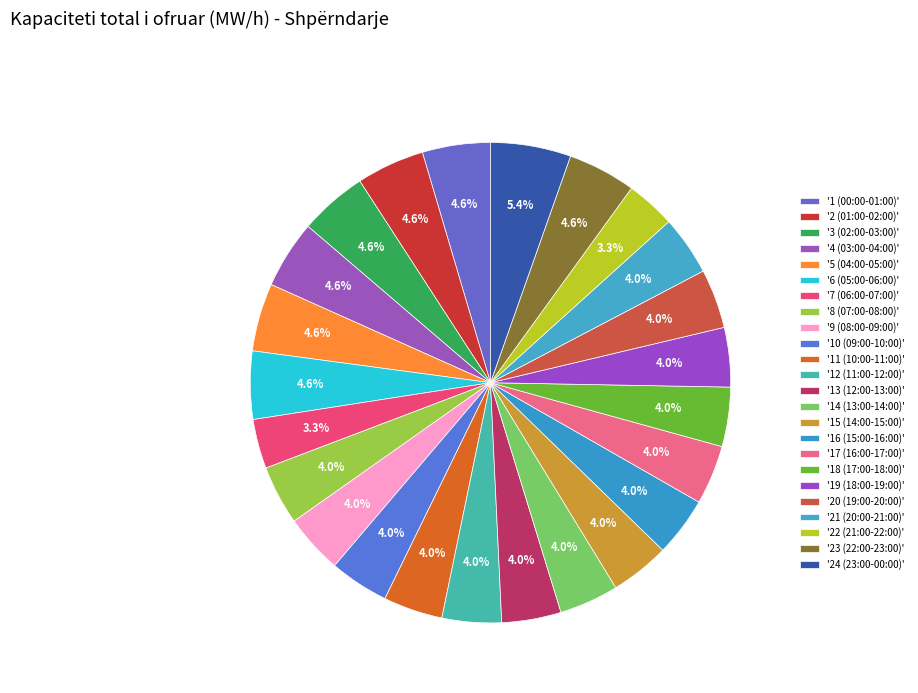

Is there any slice that represents more than half of the pie?

No